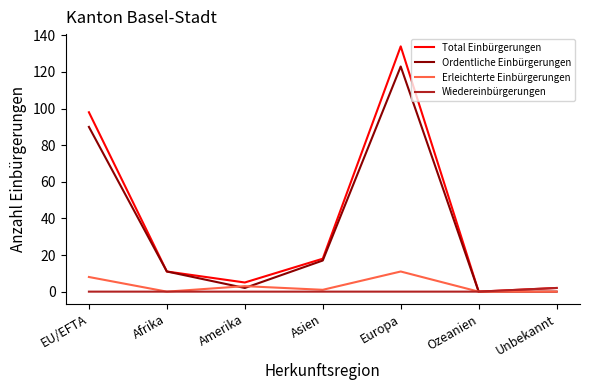

How many interior local peaks does the Total Einbürgerungen series have?

1